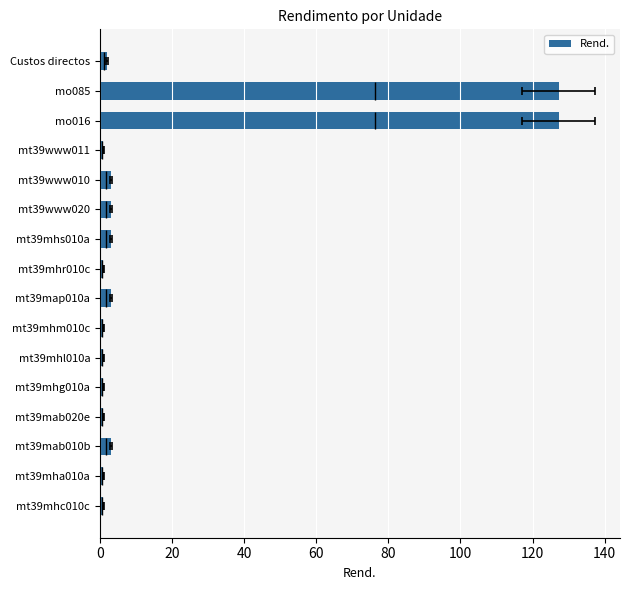

What is the sum of all values?

279.4